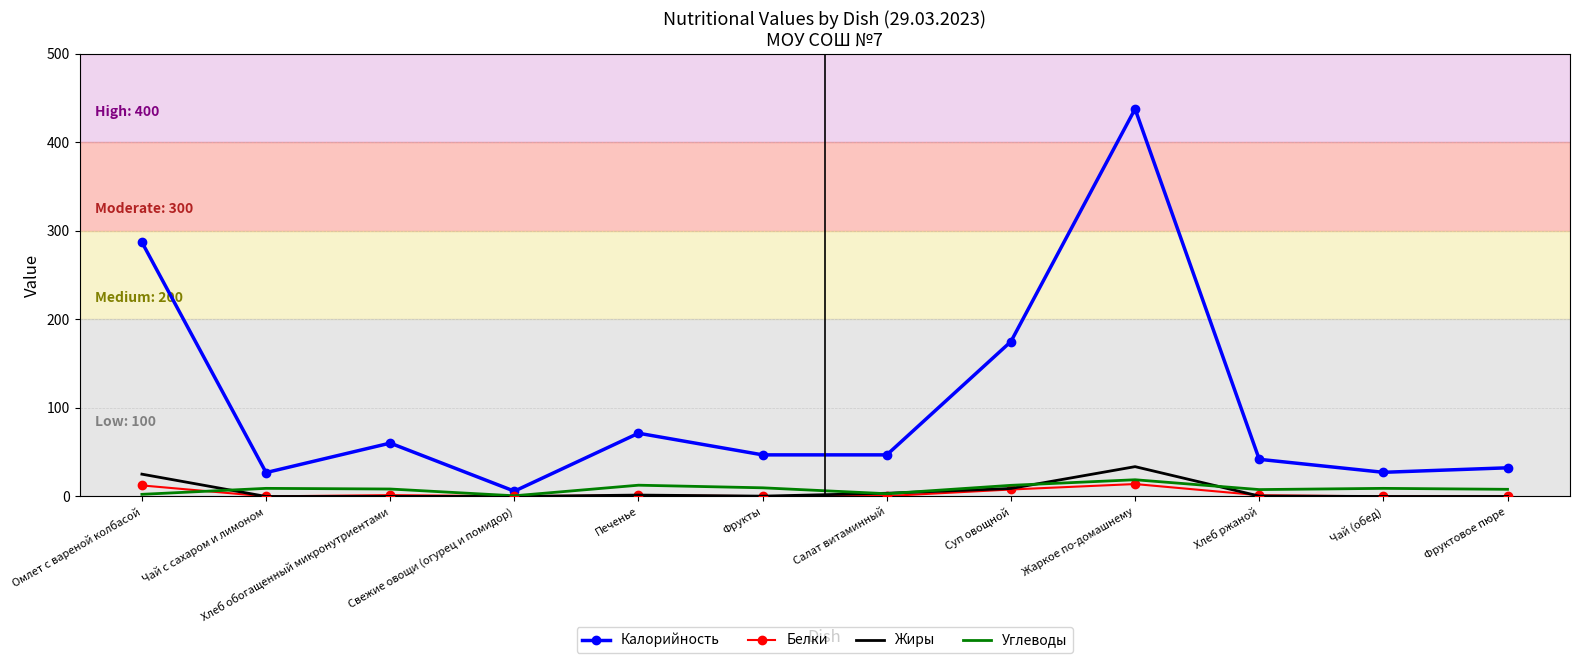

At which category is the sum across all series the highest?

Жаркое по-домашнему